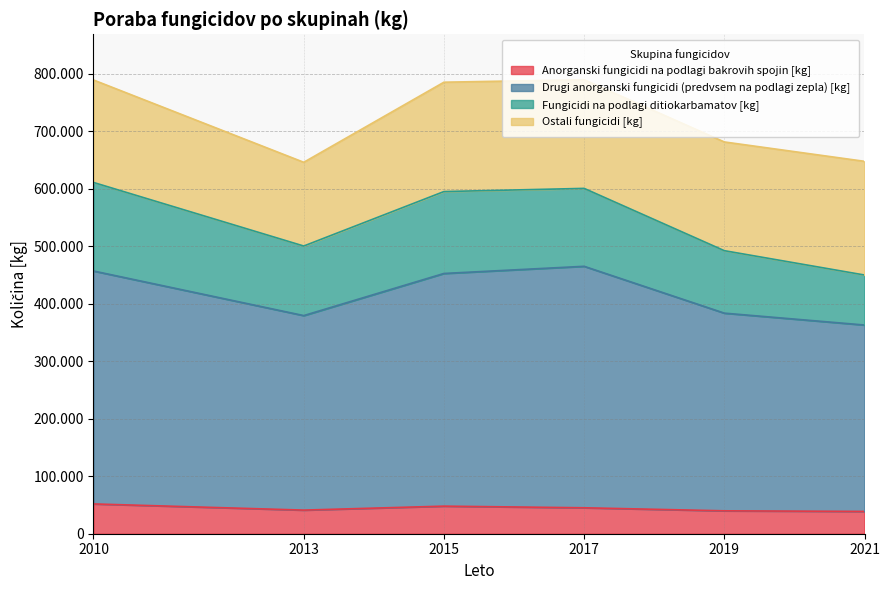

The Anorganski fungicidi na podlagi bakrovih spojin [kg] series shows 67753.2 at 2017. True or false?

False